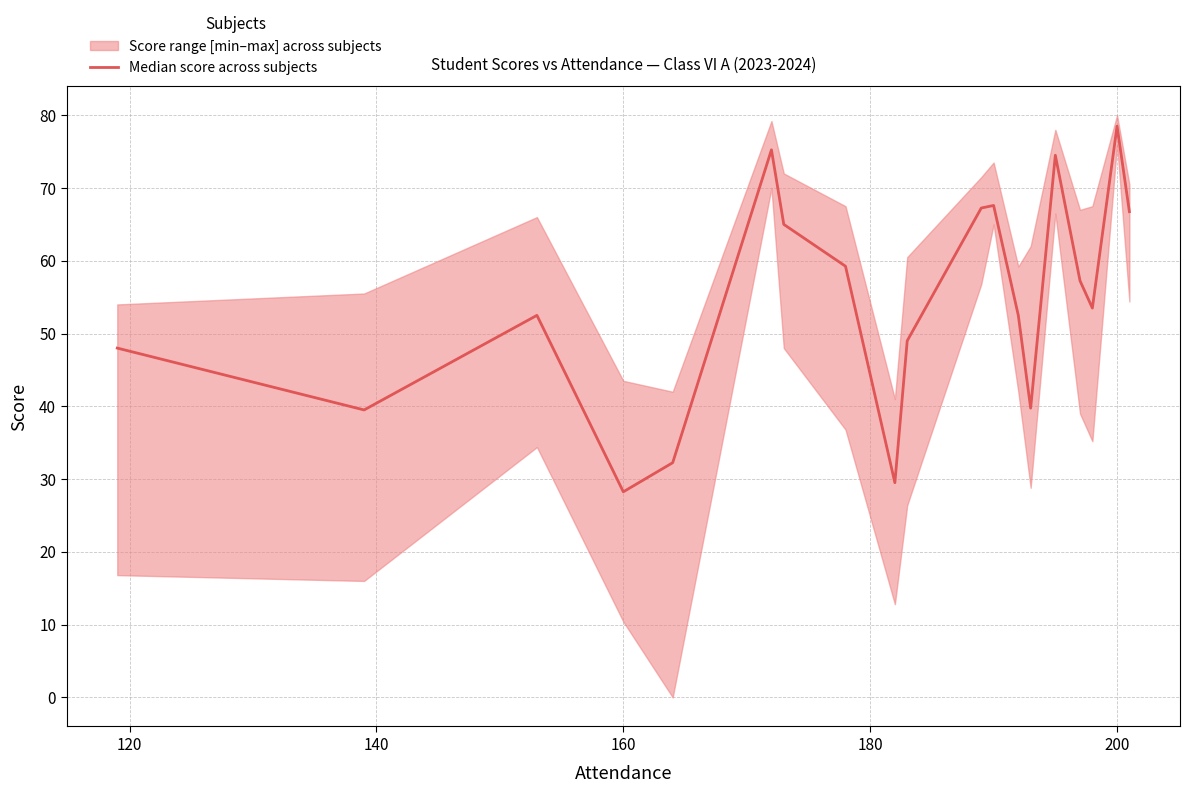

How many categories are shown in the chart?

19